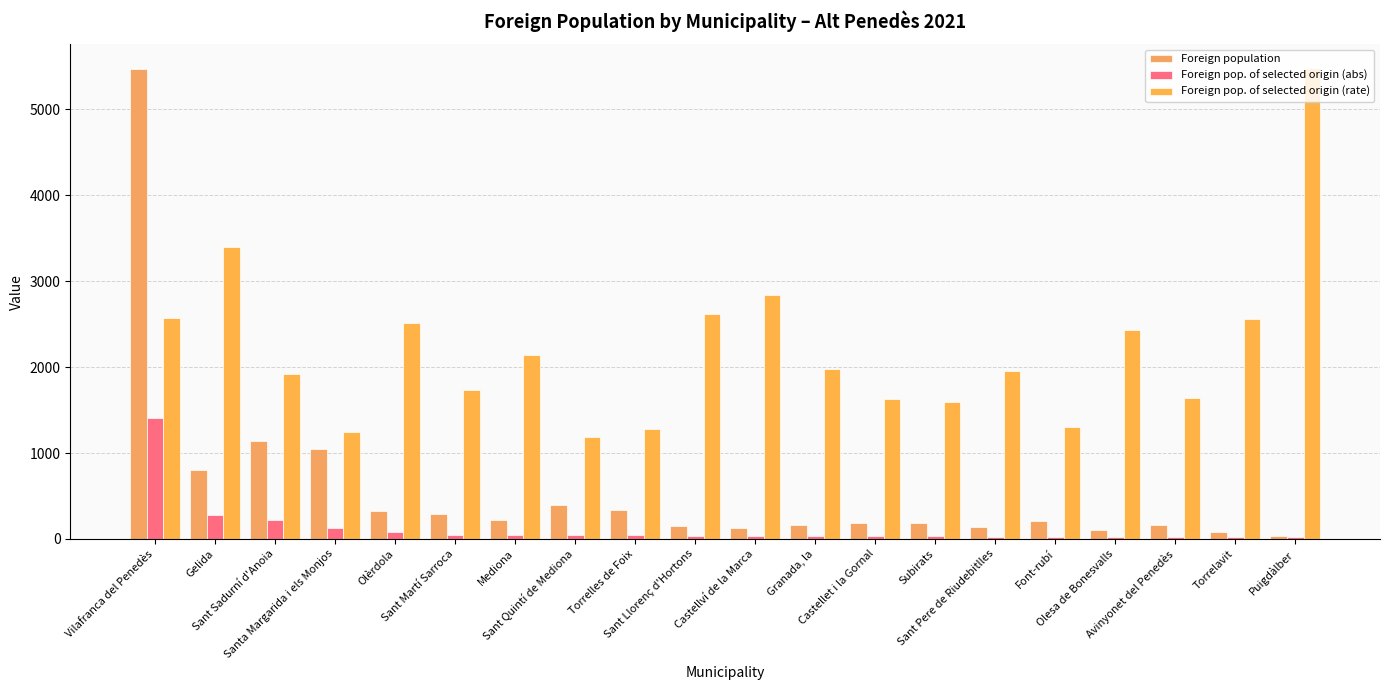

What is the sum of the Foreign pop. of selected origin (rate) values at Santa Margarida i els Monjos and Castellet i la Gornal?

2876